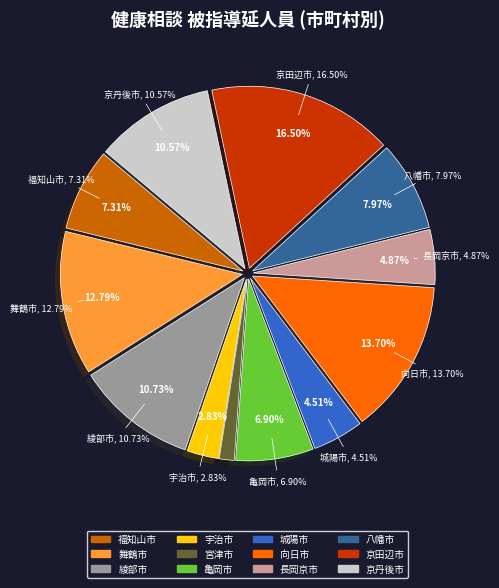

Count the number of slices in the pie.

12